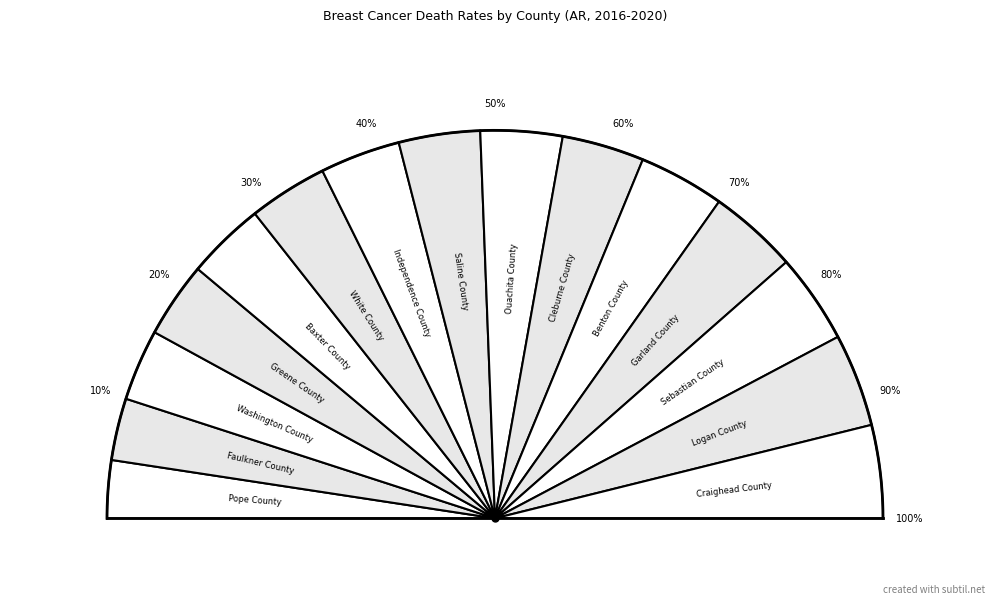

Is Washington County the majority of the pie?

No